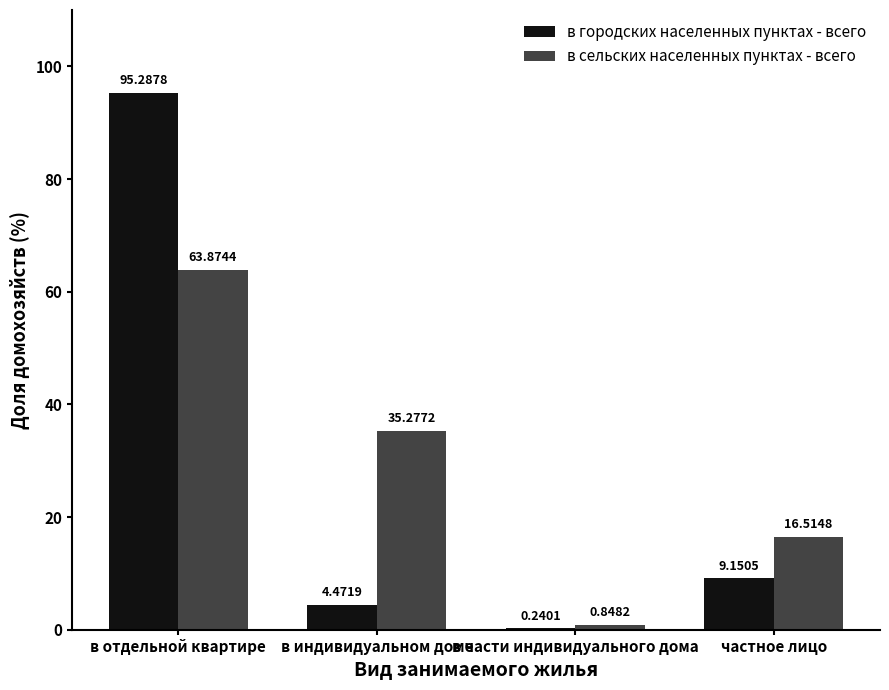

Which series has the largest total across all categories?

в сельских населенных пунктах - всего